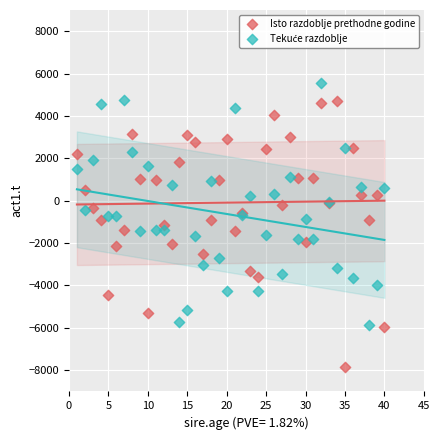

What is the X range (max minus min) for the scatter plot?

39.0